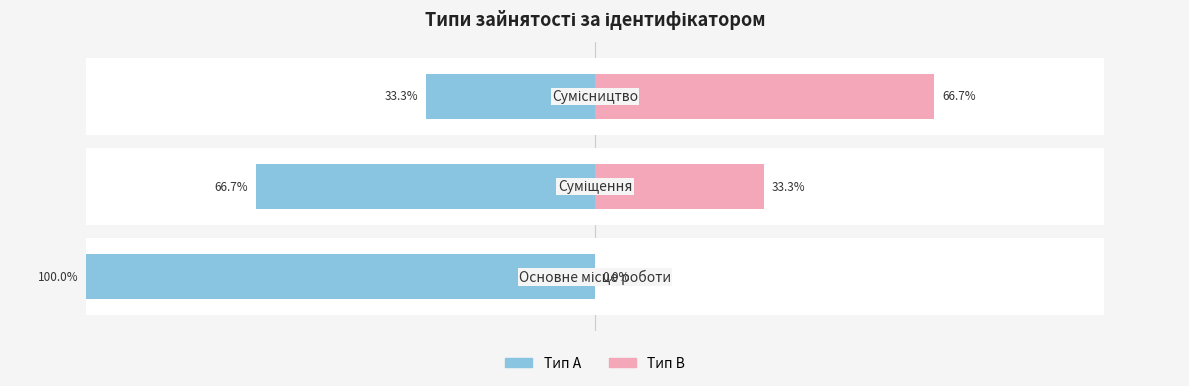

What is the sum of the Тип B values at 2 and 0?

66.7